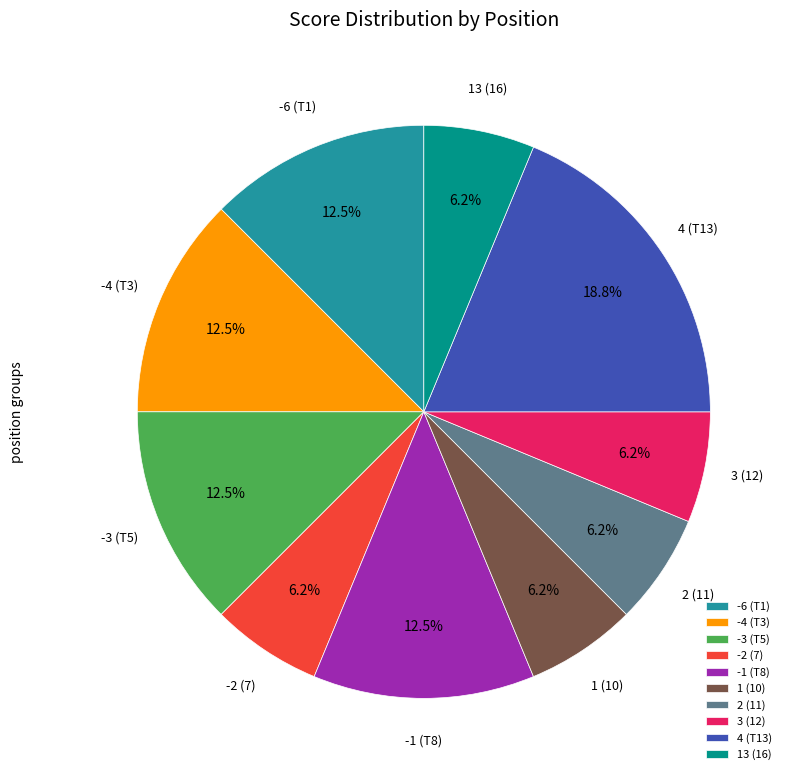

Do 3 (12) and 4 (T13) together represent more than half of the pie?

No